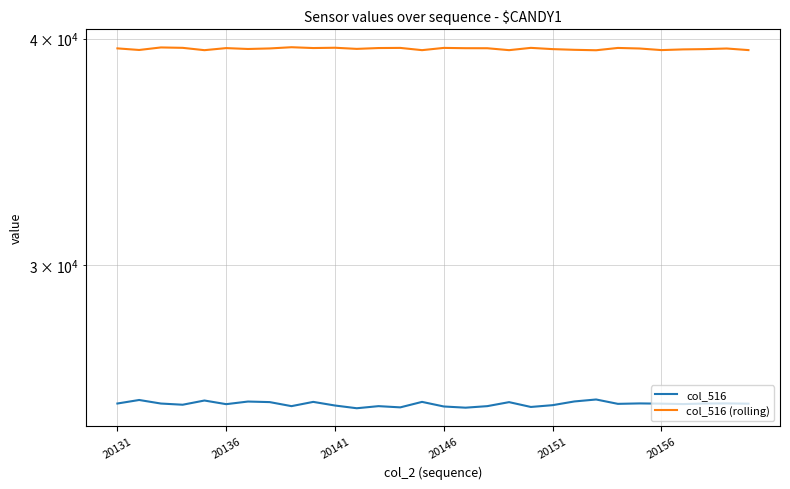

What is the spread (max minus min) of values at 12?

14462